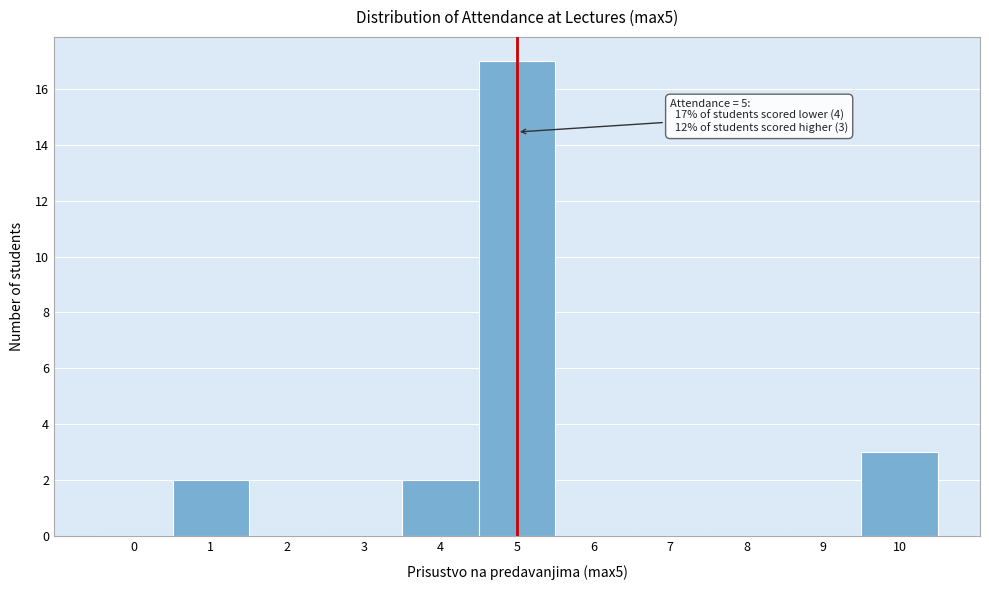

Over which range of the x-axis is the bar tallest?

4.5 to 5.5